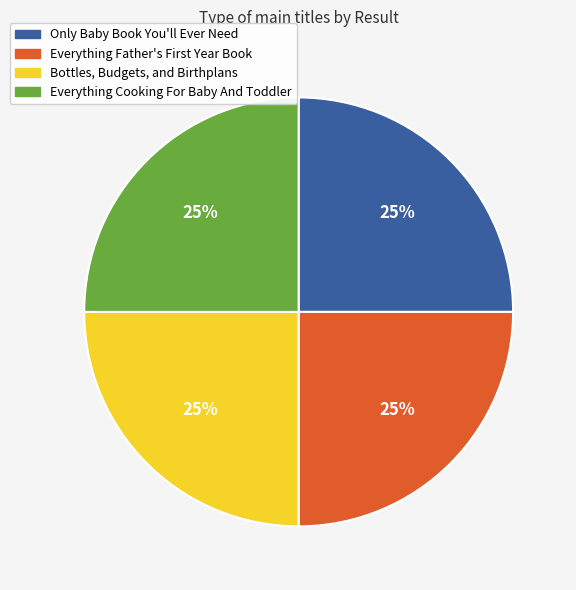

Approximately how many times larger is the value at Only Baby Book You'll Ever Need compared to Bottles, Budgets, and Birthplans?

1.0